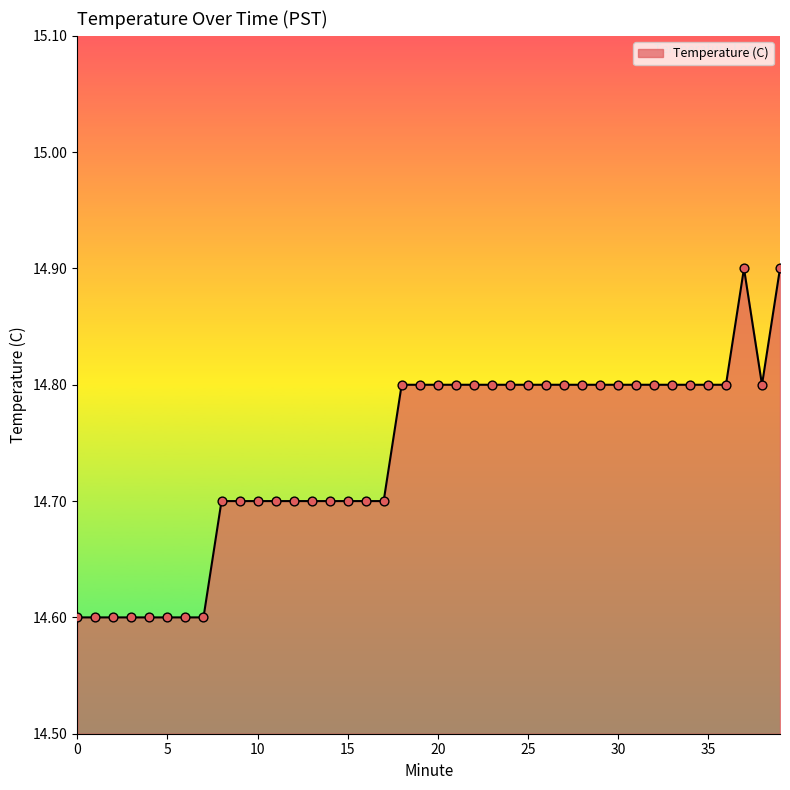

What is the greatest value displayed?

14.9